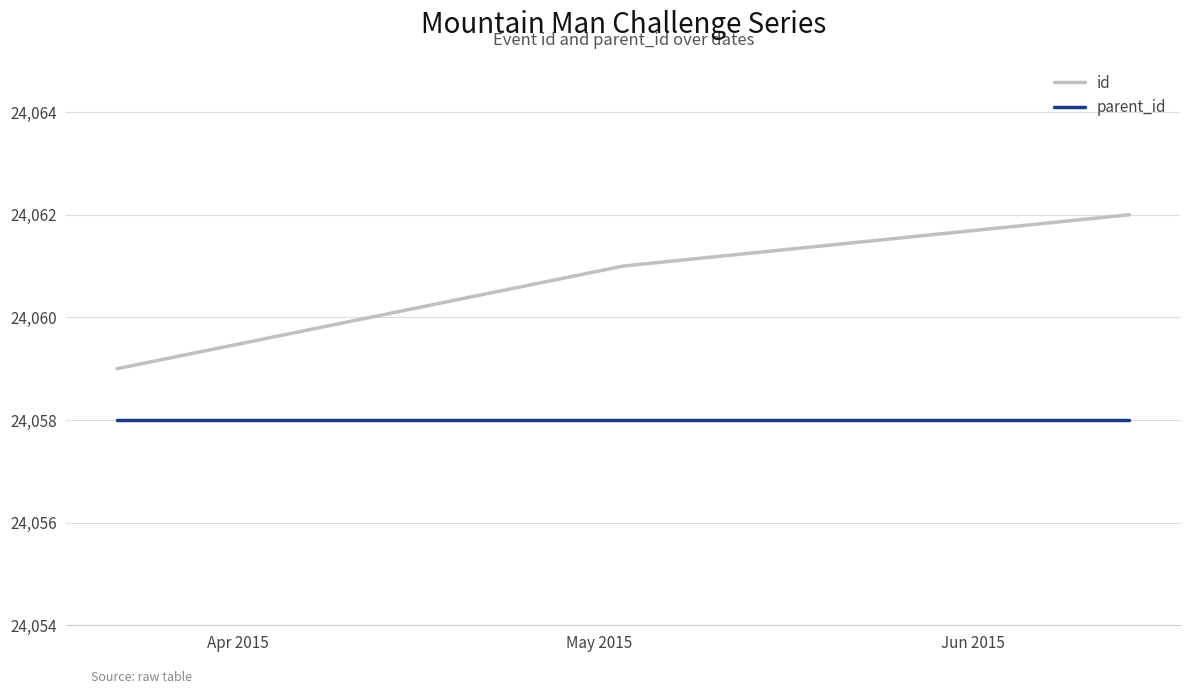

Rank the series by their maximum value, from highest to lowest.

id, parent_id